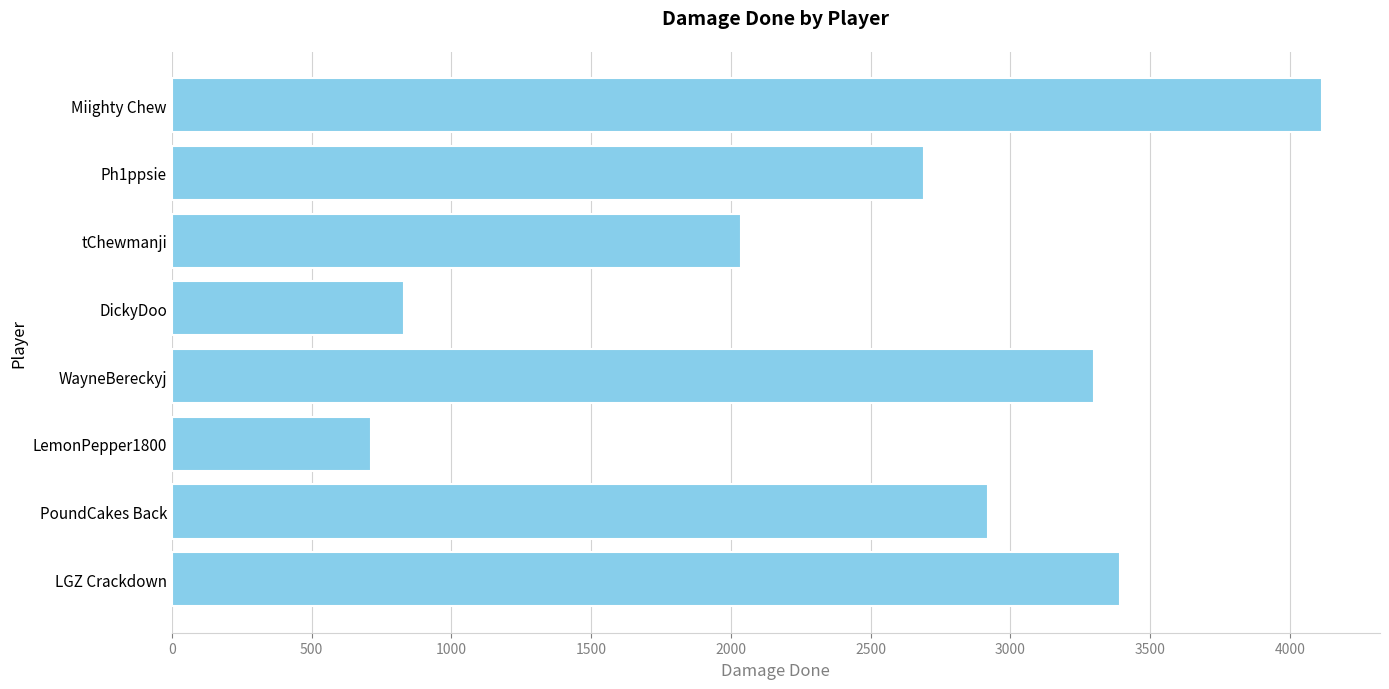

What is the average value?

2499